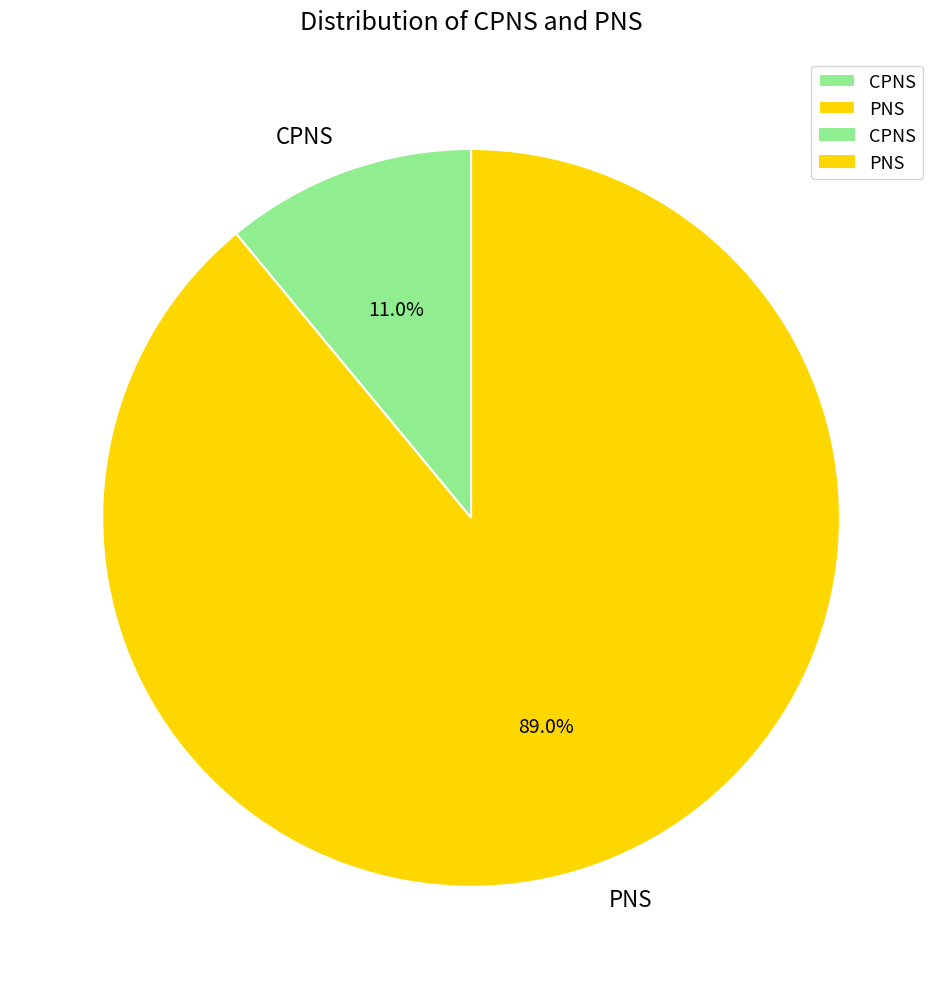

Rank the categories by value from lowest to highest.

CPNS, PNS